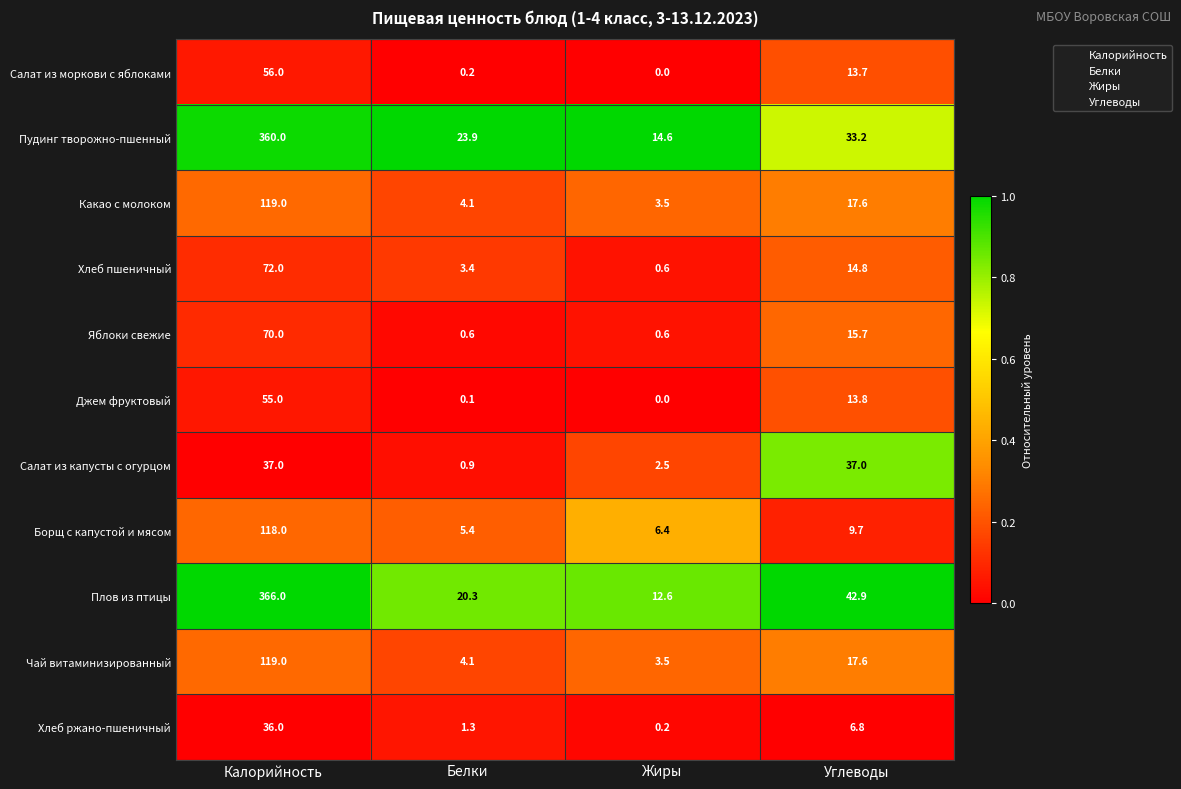

How many categories are shown in the chart?

4